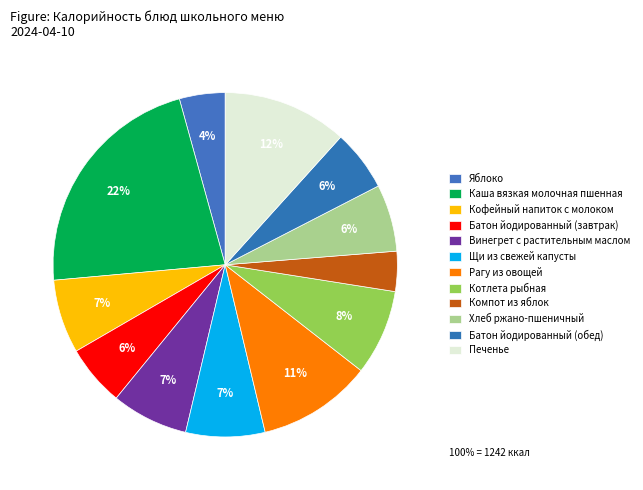

Between Хлеб ржано-пшеничный and Батон йодированный (завтрак), which is larger?

Хлеб ржано-пшеничный